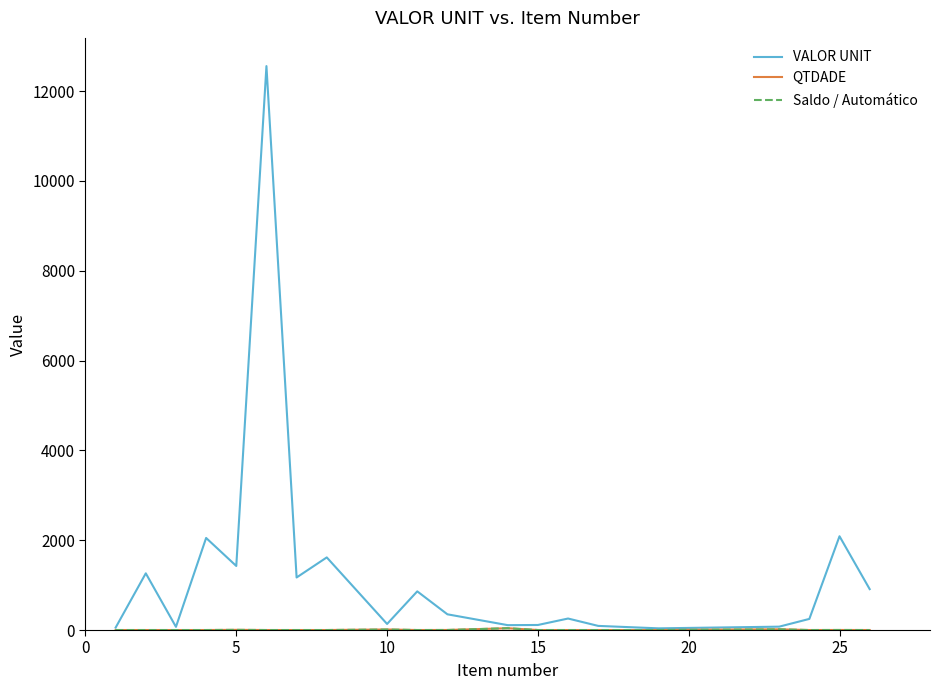

True or false: QTDADE and Saldo / Automático intersect in this chart.

False